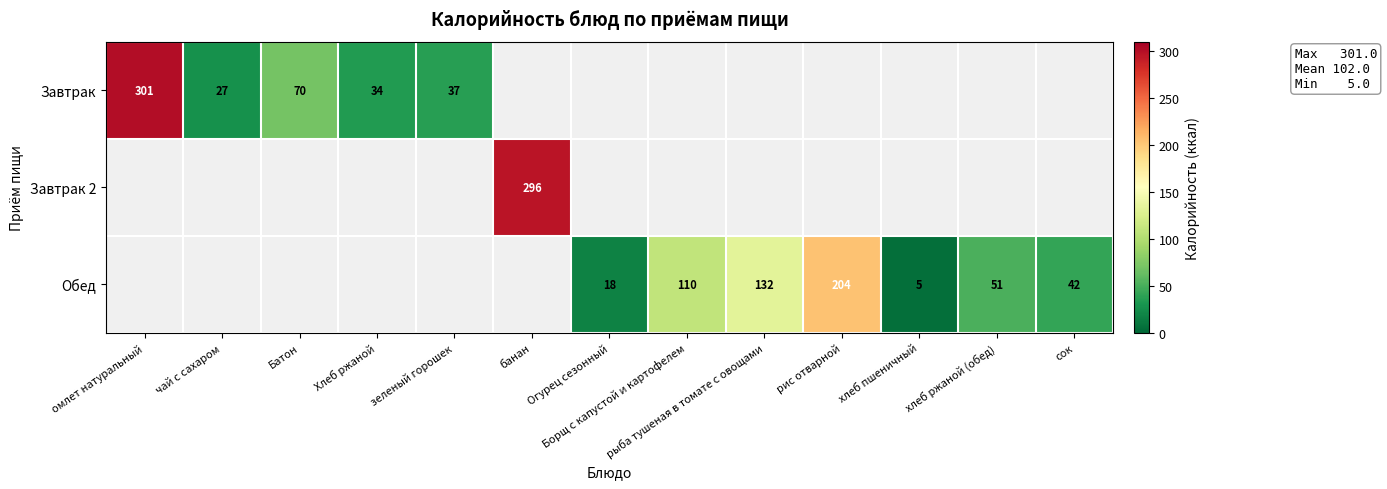

At how many categories does at least one series exceed 250?

2